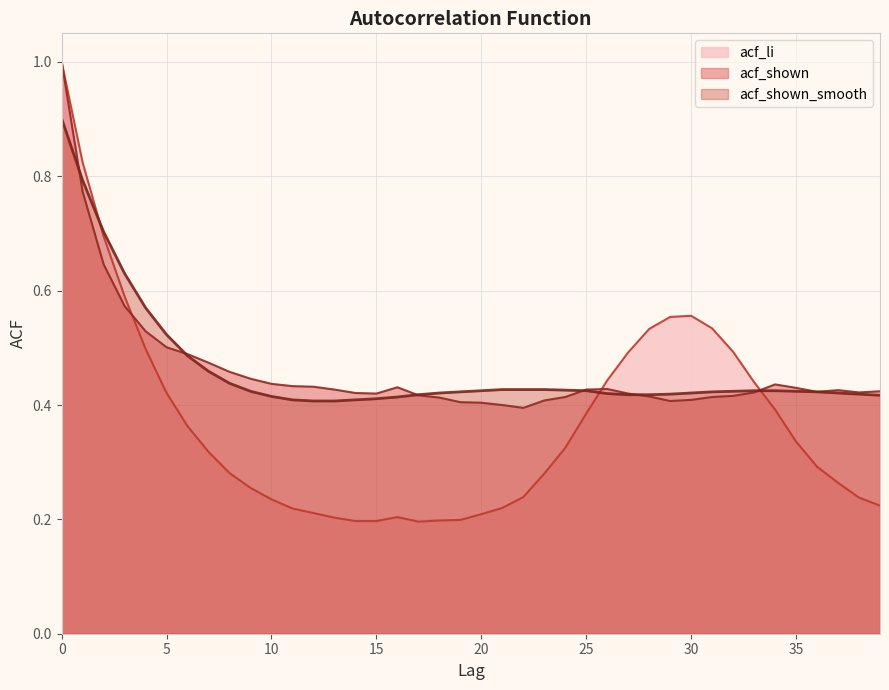

Is the value of acf_shown_smooth at 38 greater than the value of acf_shown at 3?

No